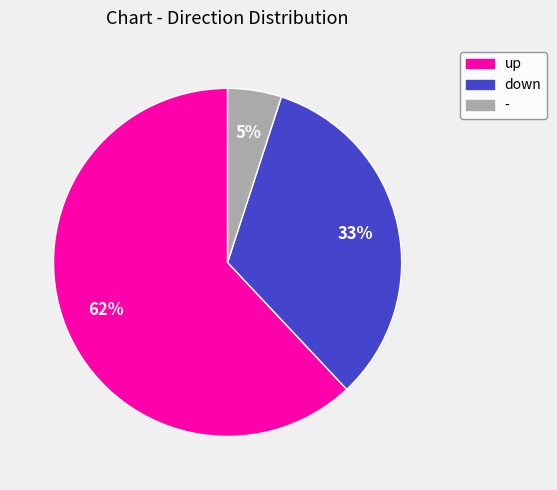

Is it true that down is 38% of the pie?

False